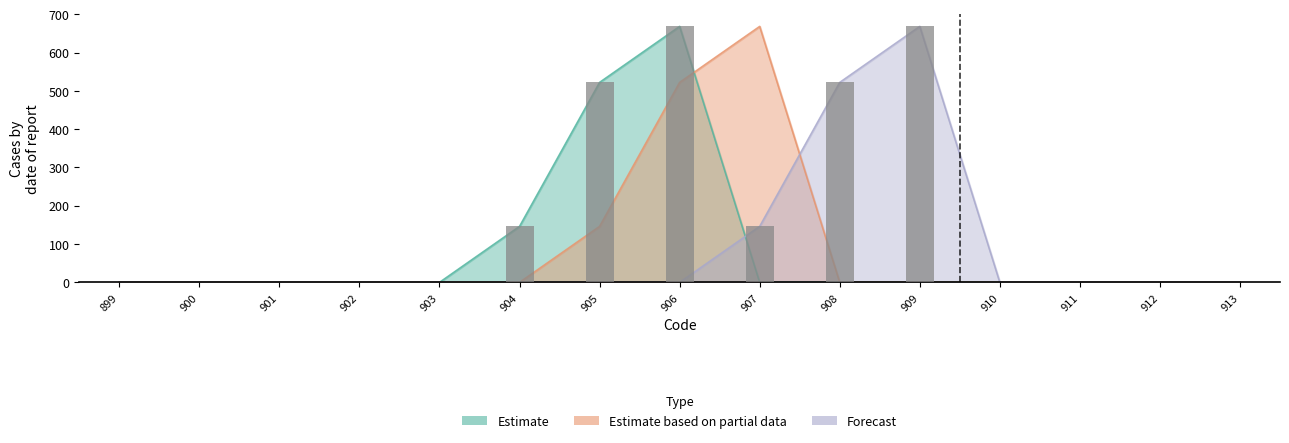

Reading right to left, list all the values displayed in this chart.

Estimate: 913=0.0	912=0.0	911=0.0	910=0.0	909=0.0	908=0.0	907=0.0	906=668.3	905=522.1	904=146.2	903=0.0	902=0.0	901=0.0	900=0.0	899=0.0
Estimate based on partial data: 913=0.0	912=0.0	911=0.0	910=0.0	909=0.0	908=0.0	907=668.3	906=522.1	905=146.2	904=0.0	903=0.0	902=0.0	901=0.0	900=0.0	899=0.0
Forecast: 913=0.0	912=0.0	911=0.0	910=0.0	909=668.3	908=522.1	907=146.2	906=0.0	905=0.0	904=0.0	903=0.0	902=0.0	901=0.0	900=0.0	899=0.0